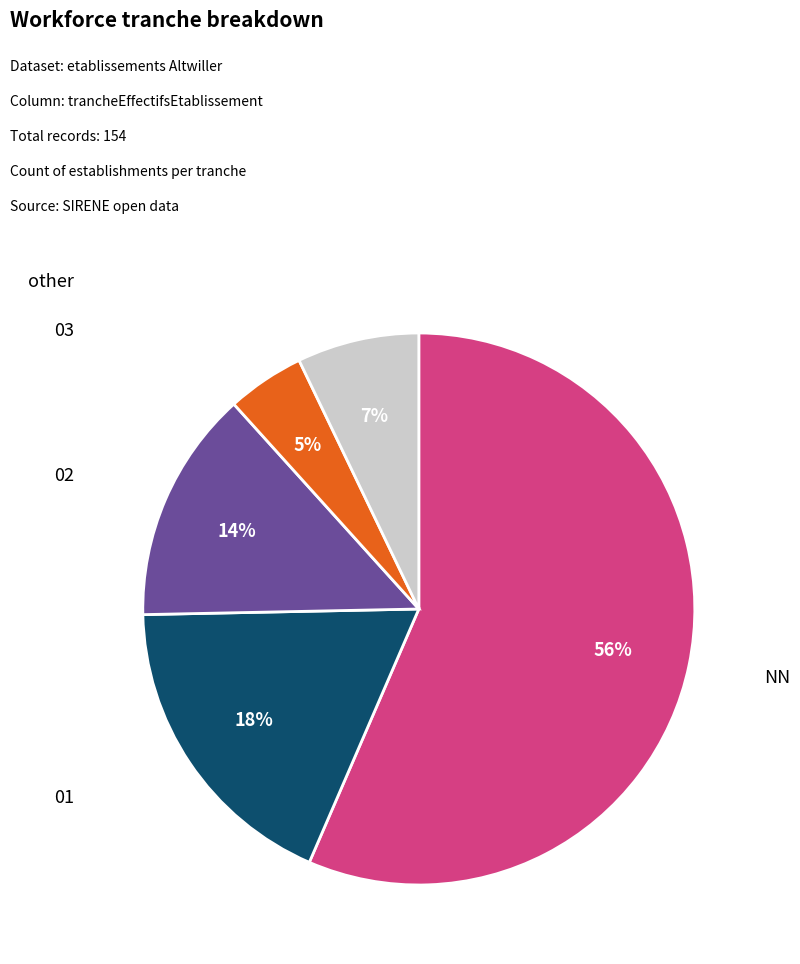

To the nearest percent, what is the average slice percentage?

20%